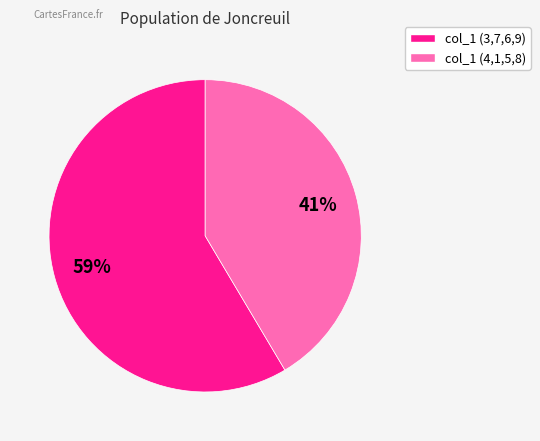

To the nearest percent, what is the average slice percentage?

50%